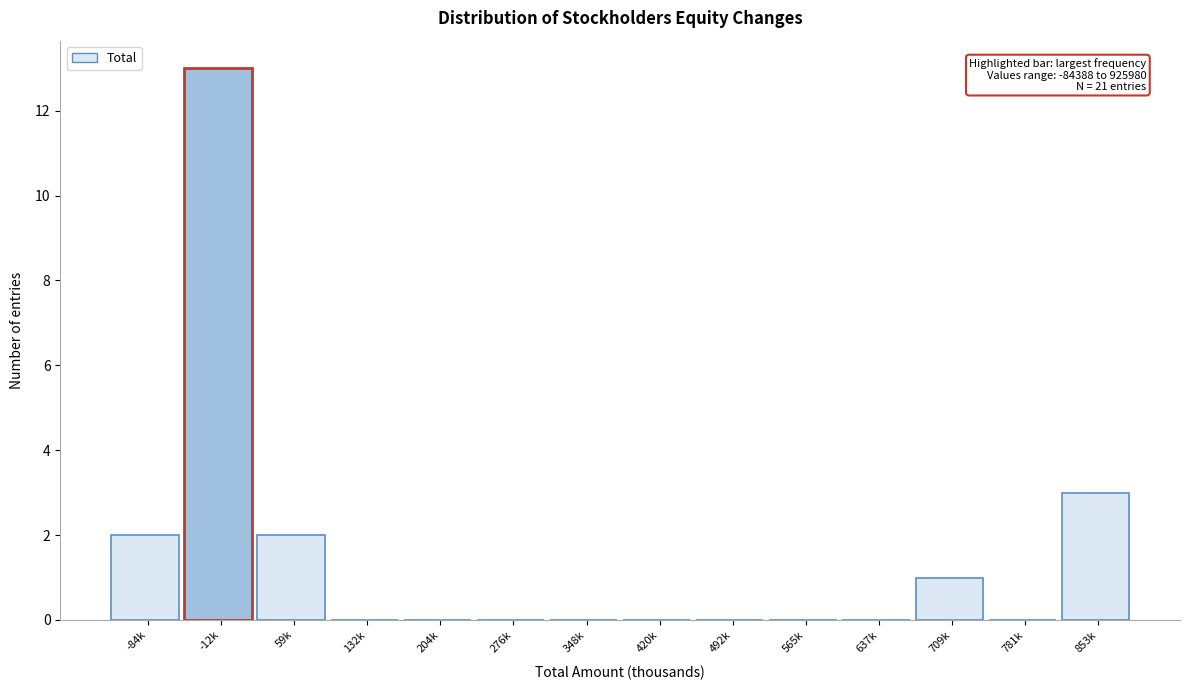

Reading left to right, transcribe all the data shown in this chart.

-84k=2	-12k=13	59k=2	132k=0	204k=0	276k=0	348k=0	420k=0	492k=0	565k=0	637k=0	709k=1	781k=0	853k=3